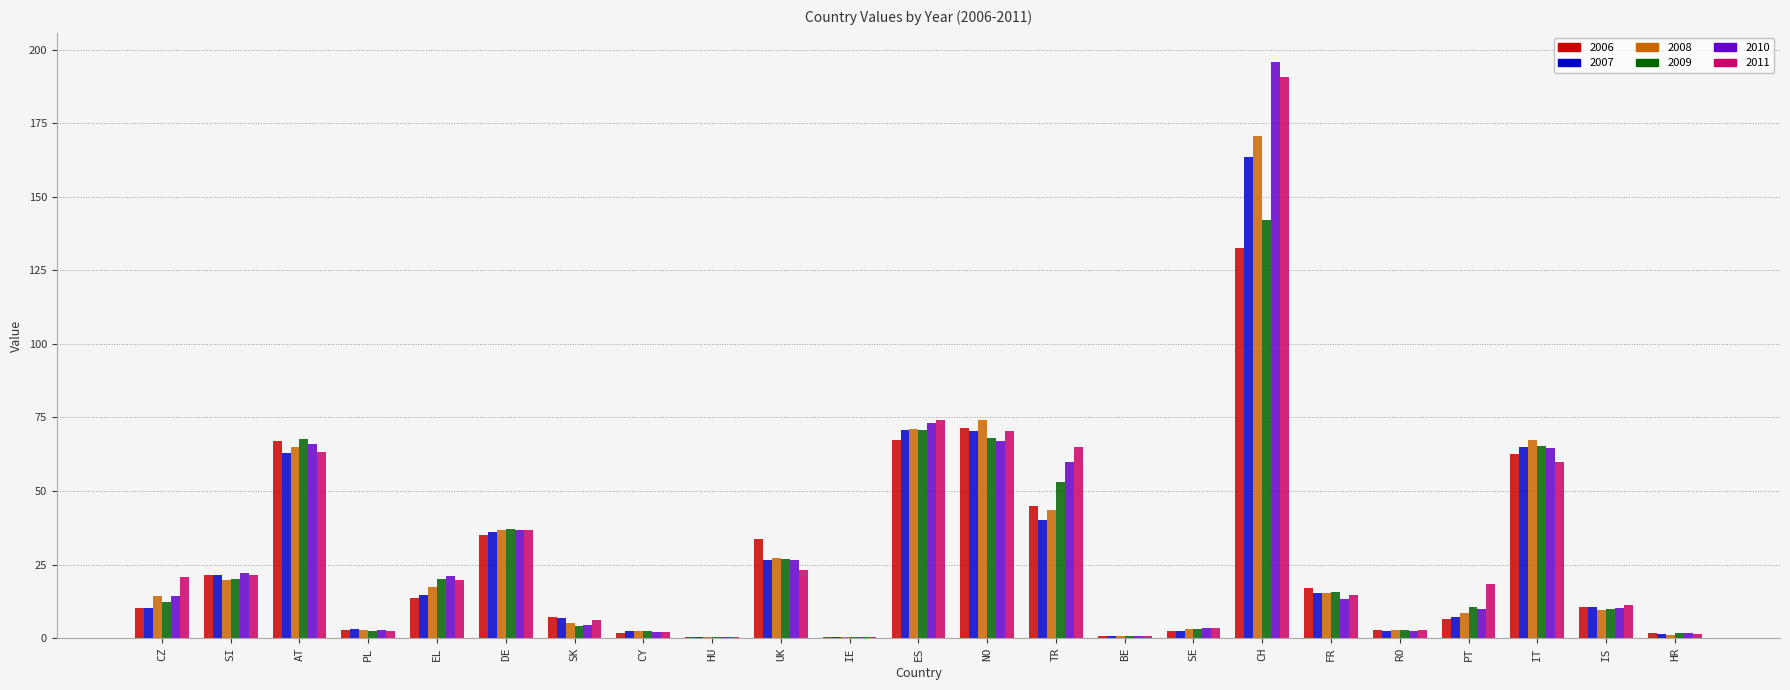

What is the greatest value displayed?

195.9